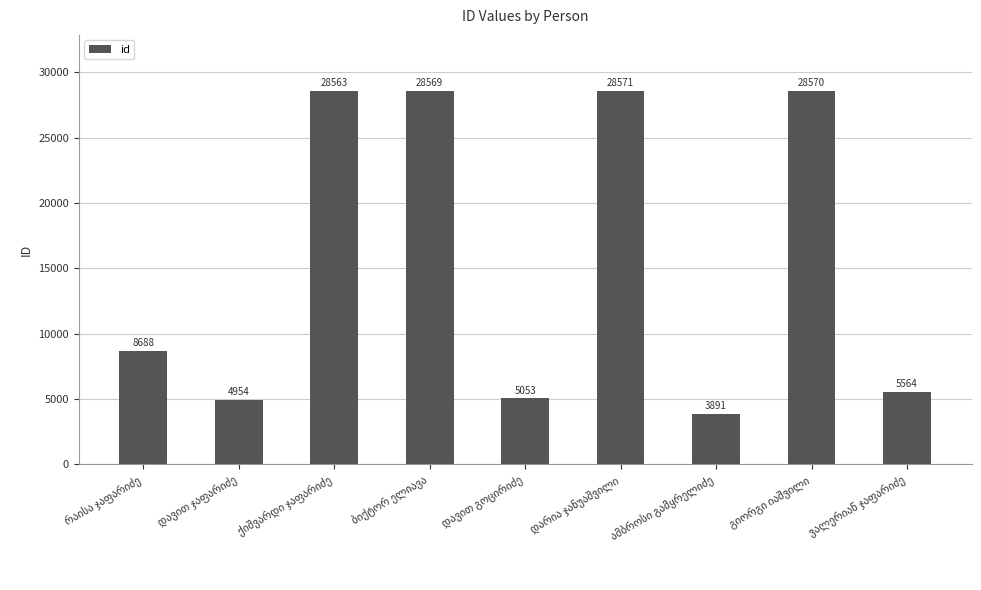

What is the difference between the second highest and minimum values?

24679